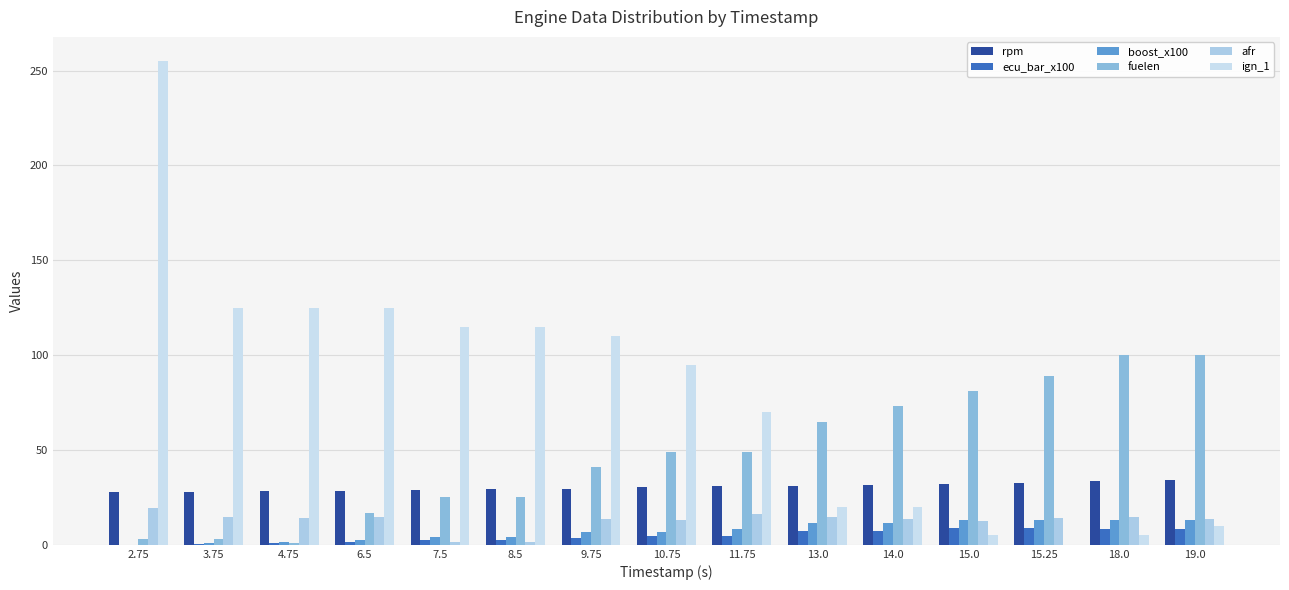

What position from the right is 13.0?

6